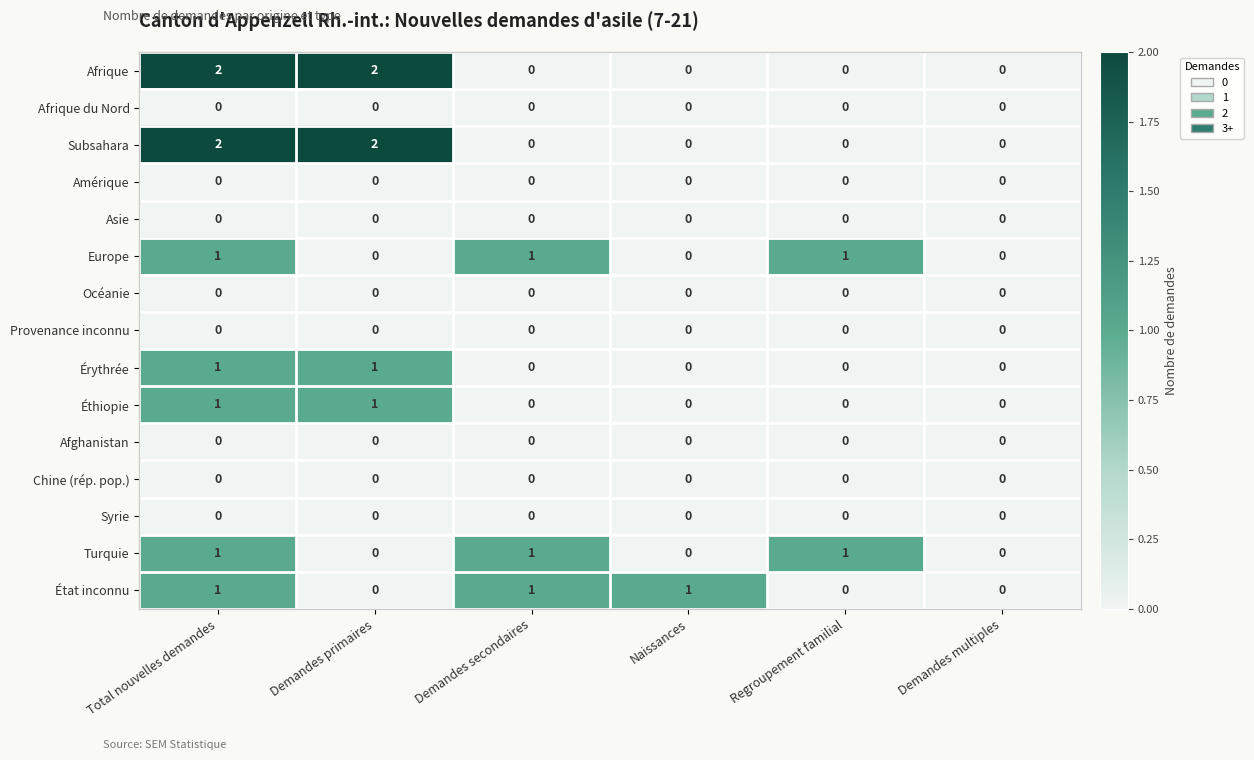

What is the spread (max minus min) of values at Total nouvelles demandes?

2